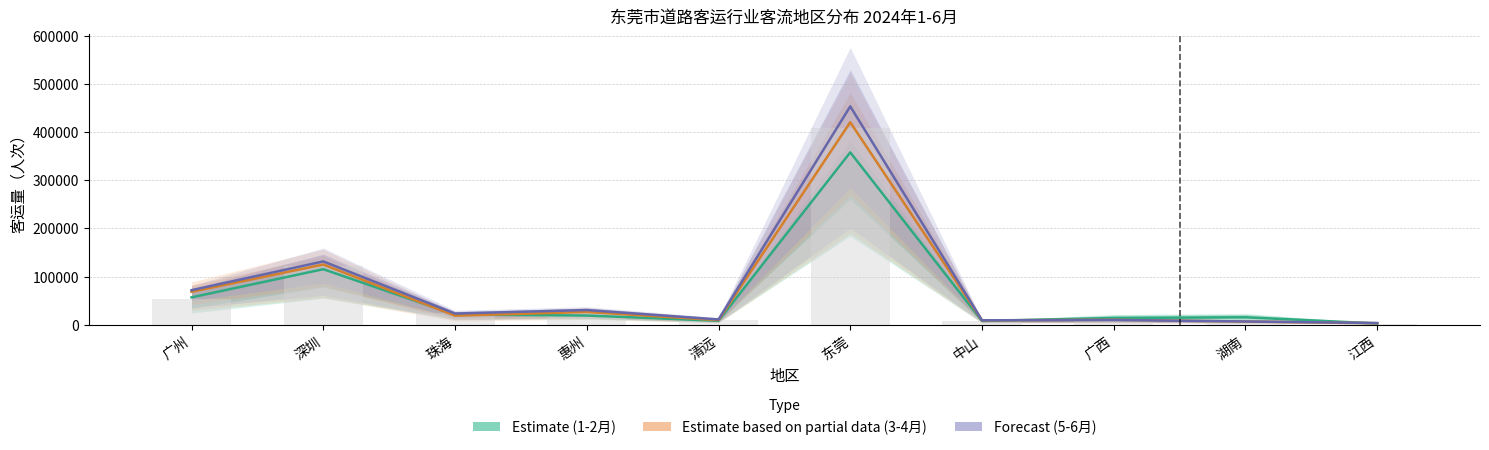

At how many categories does at least one series exceed 15215?

6